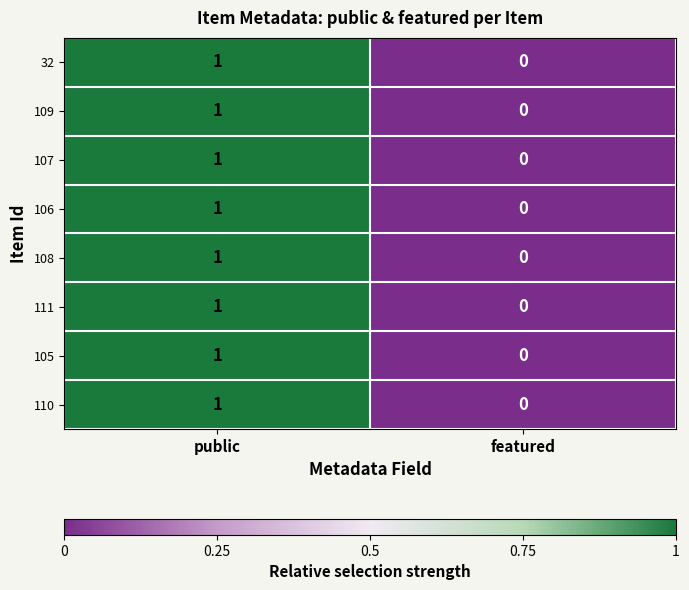

Which label corresponds to the largest value in the chart?

public